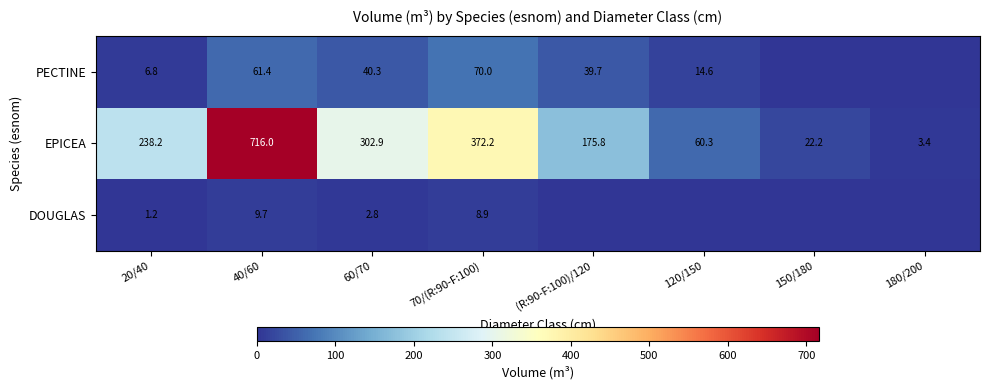

Where does the EPICEA series first go above 238?

20/40